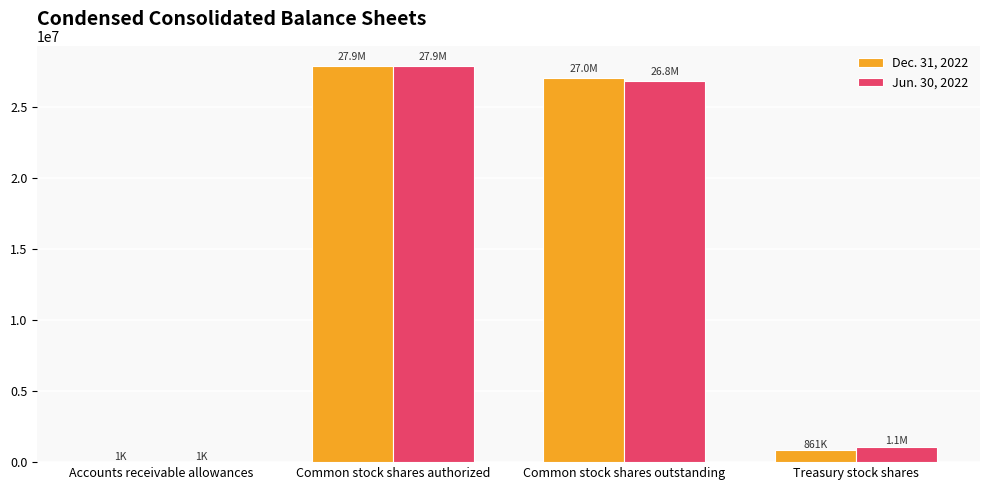

Is it true that Dec. 31, 2022 equals 1112 at Accounts receivable allowances?

True